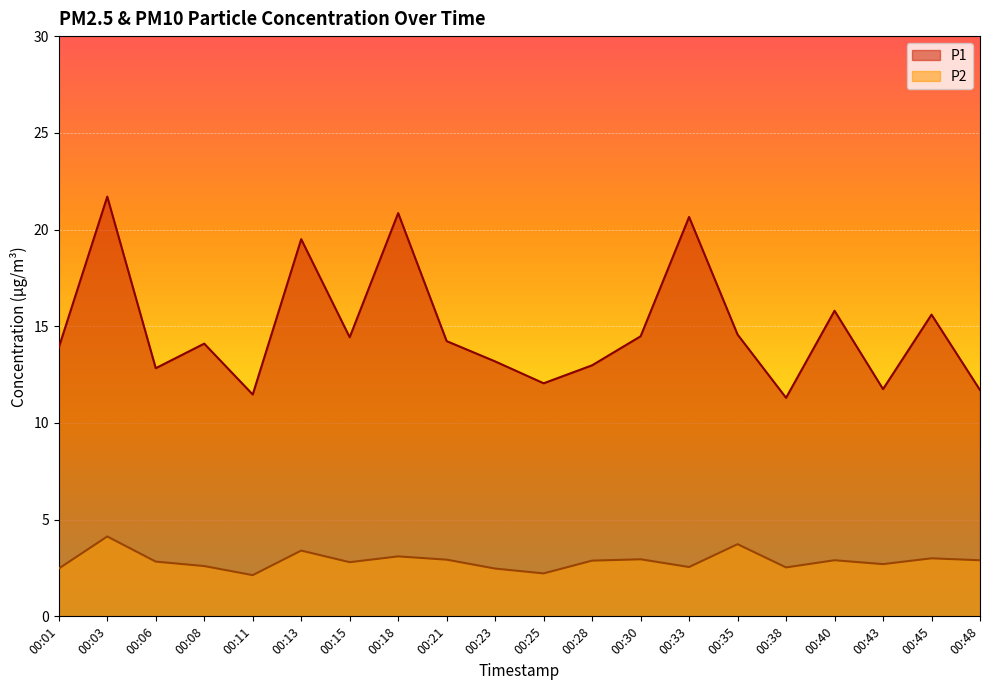

True or false: P1 has more than 2 points higher than both neighbors.

True